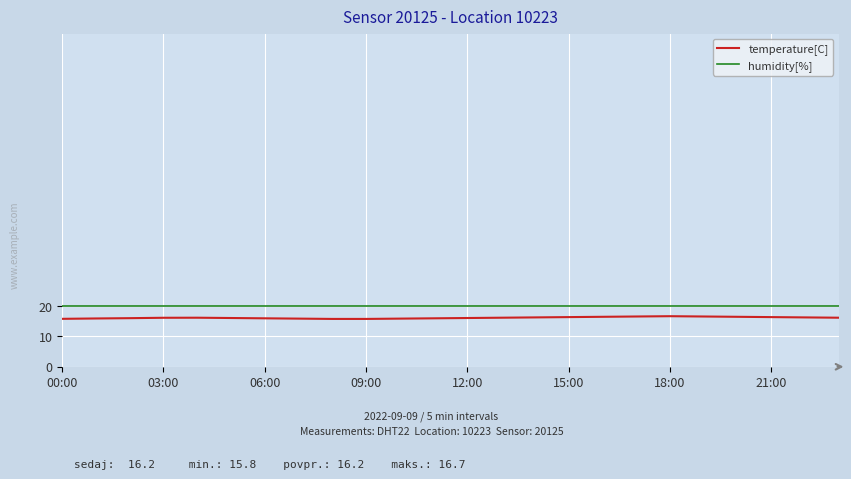

What is the smallest value displayed?

15.8